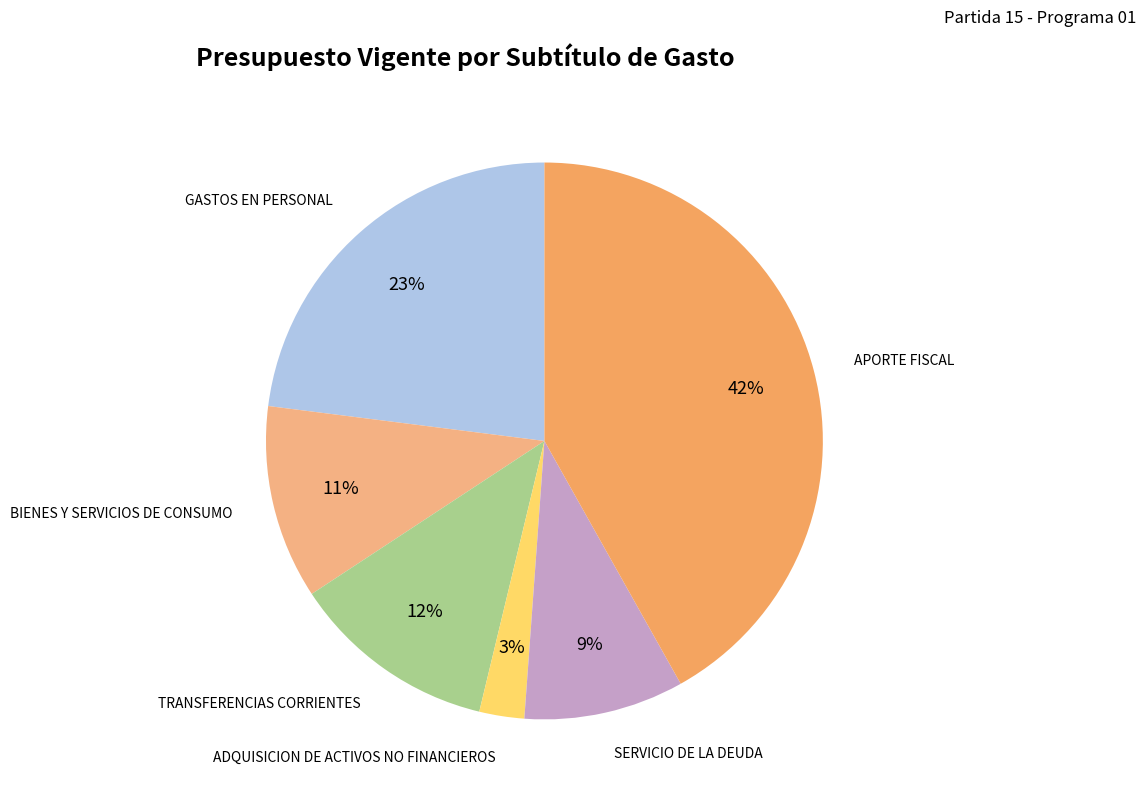

Rank the categories by value from highest to lowest.

APORTE FISCAL, GASTOS EN PERSONAL, TRANSFERENCIAS CORRIENTES, BIENES Y SERVICIOS DE CONSUMO, SERVICIO DE LA DEUDA, ADQUISICION DE ACTIVOS NO FINANCIEROS